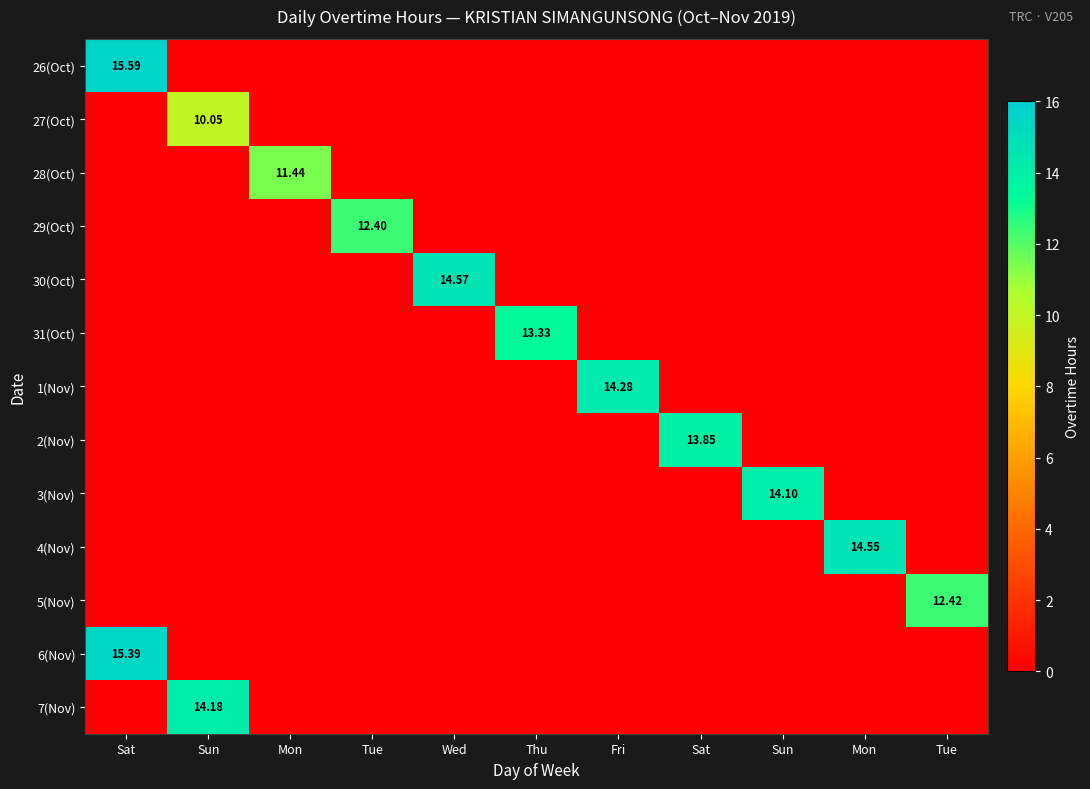

What is the difference between the maximum and minimum values in the 7(Nov) series?

14.2